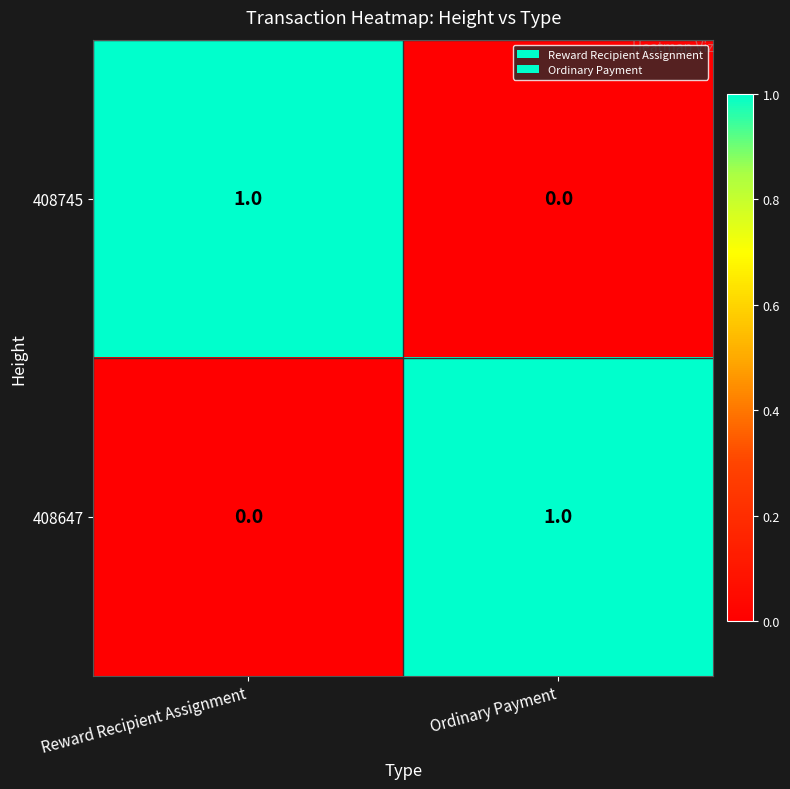

What is the total value across all series at Reward Recipient Assignment?

1